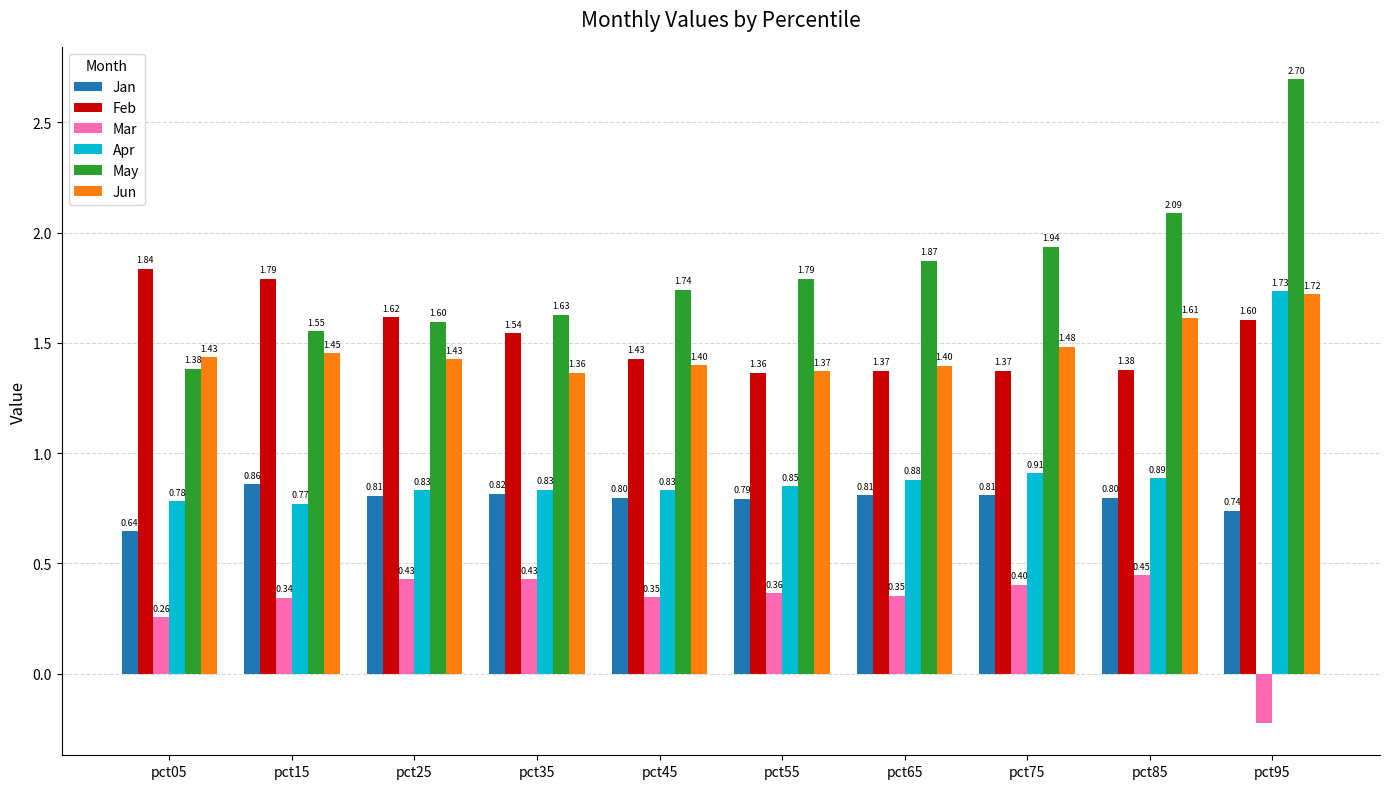

Which series has the largest total across all categories?

May